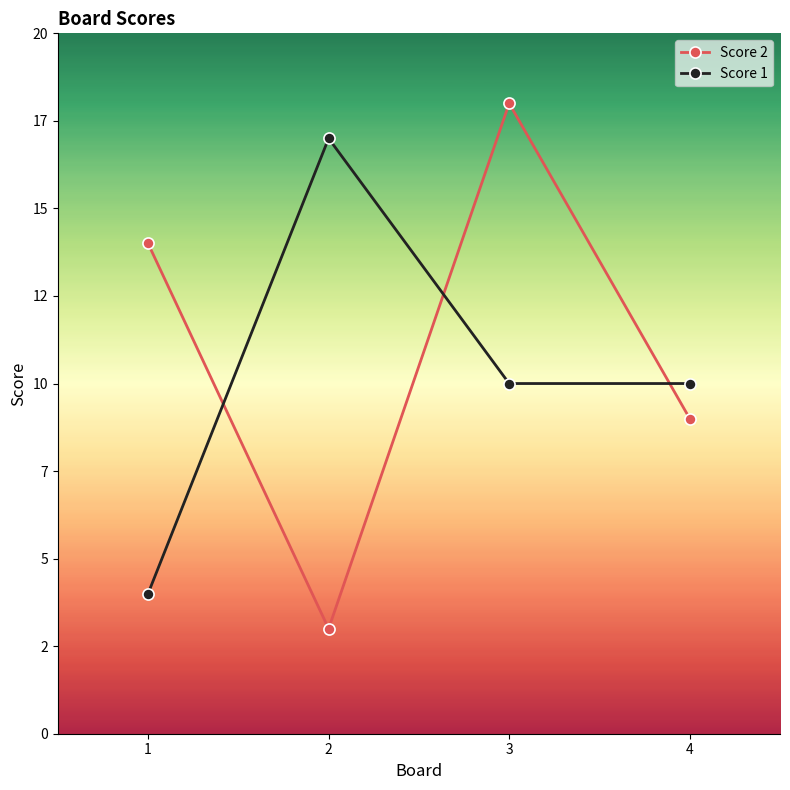

True or false: Score 2 has more than 2 interior local peaks.

False